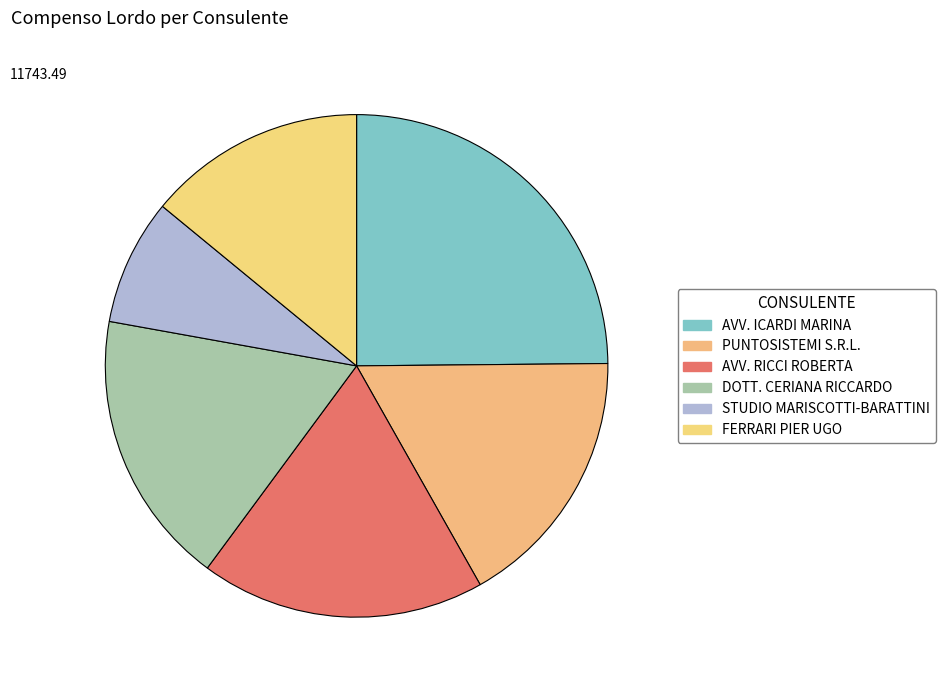

What is the change in value from PUNTOSISTEMI S.R.L. to DOTT. CERIANA RICCARDO?

+87.6